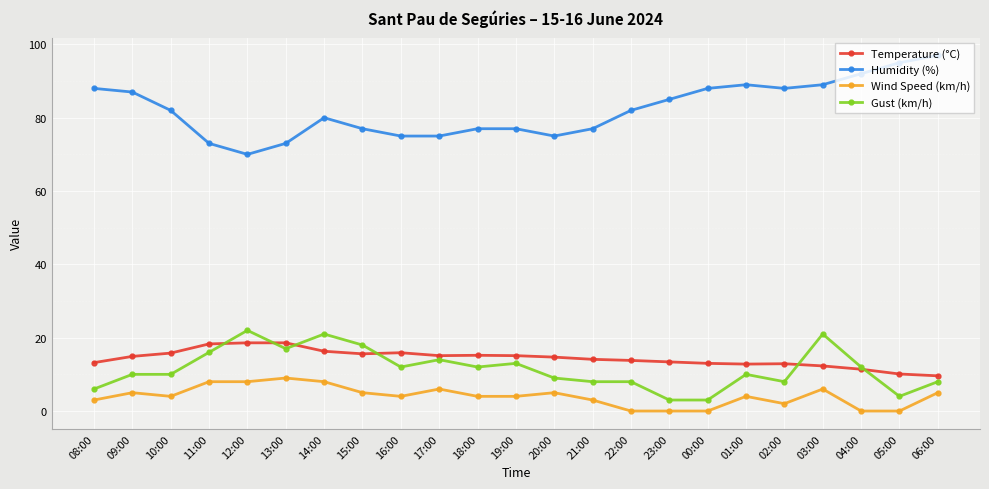

Rank the series by their maximum value, from lowest to highest.

Wind Speed (km/h), Temperature (°C), Gust (km/h), Humidity (%)